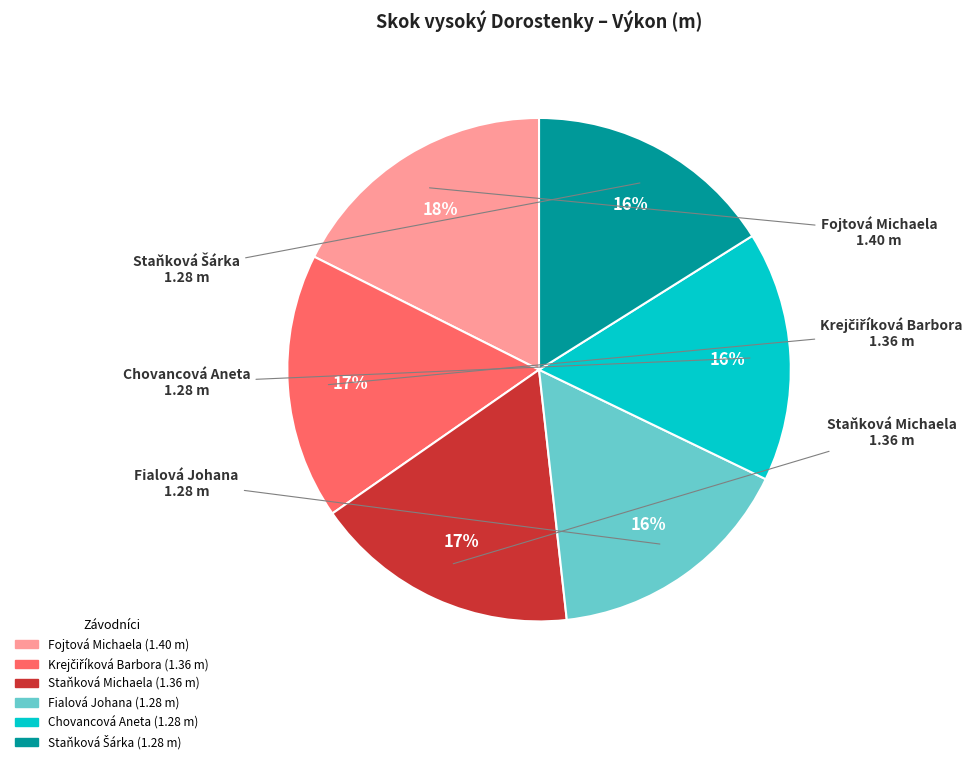

Which has a higher value, Fojtová Michaela or Staňková Michaela?

Fojtová Michaela